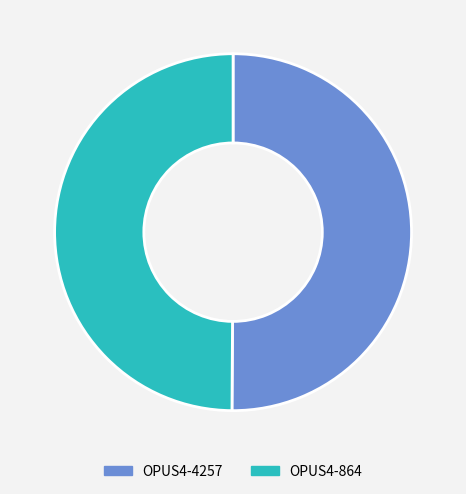

Combined, do OPUS4-4257 and OPUS4-864 account for over 50%?

Yes